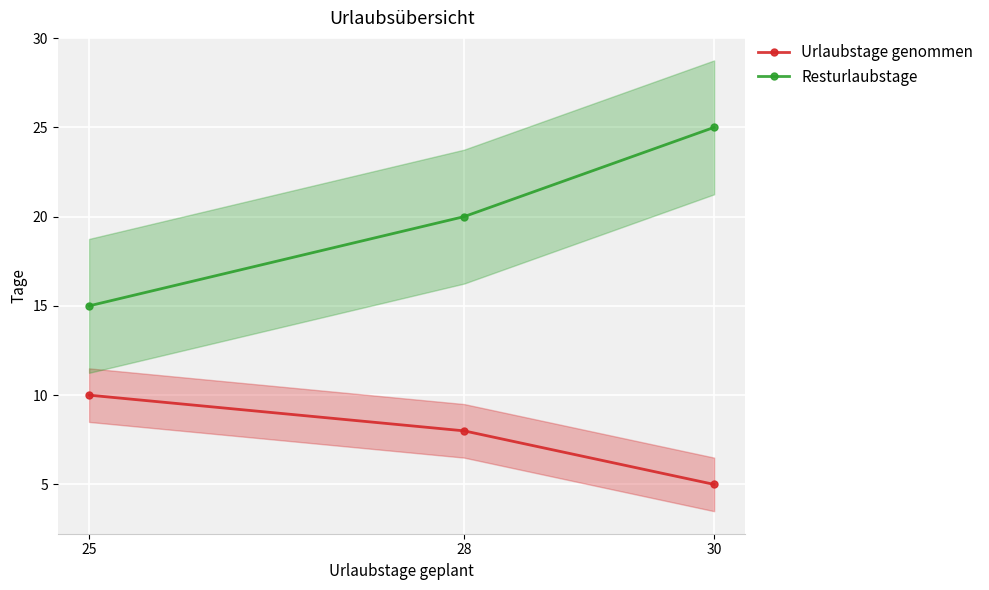

Rank the series by their average value, from highest to lowest.

Resturlaubstage, Urlaubstage genommen